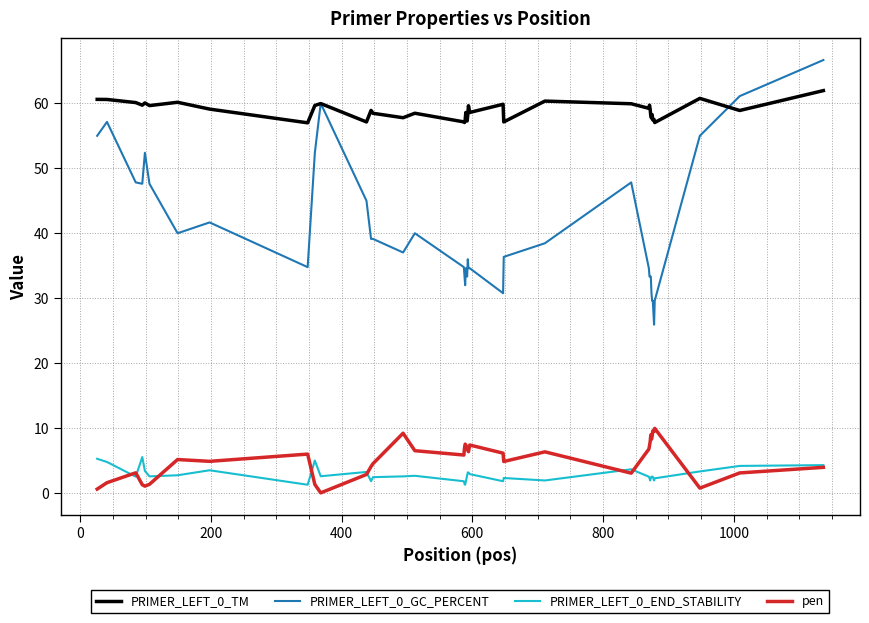

True or false: pen and PRIMER_LEFT_0_TM cross at least once.

False